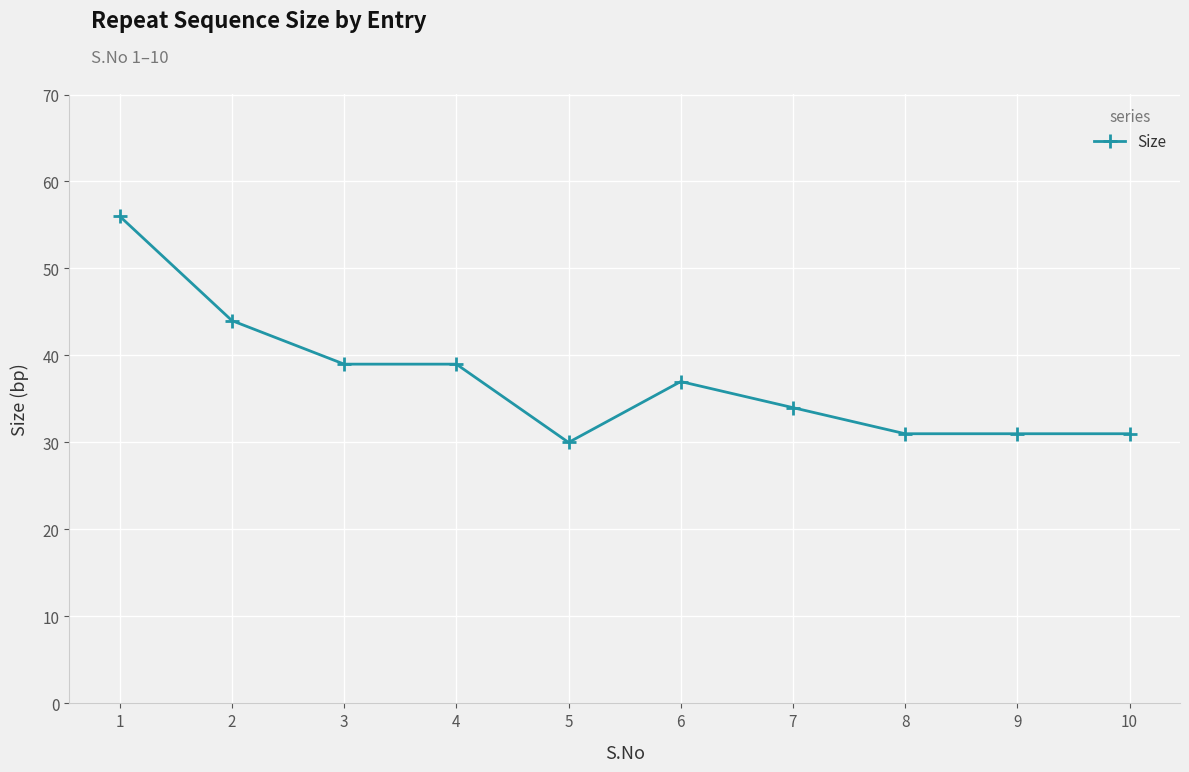

Which label corresponds to the smallest value in the chart?

5